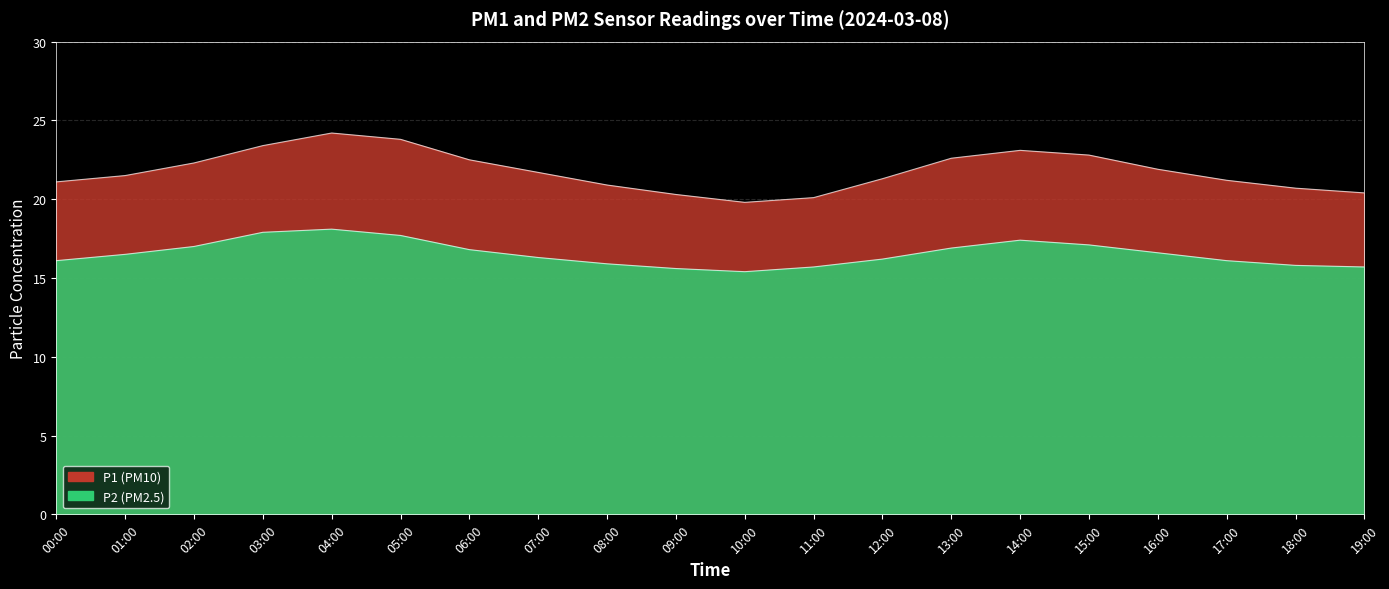

What is the difference between the maximum and second lowest values in the P1 series?

4.1